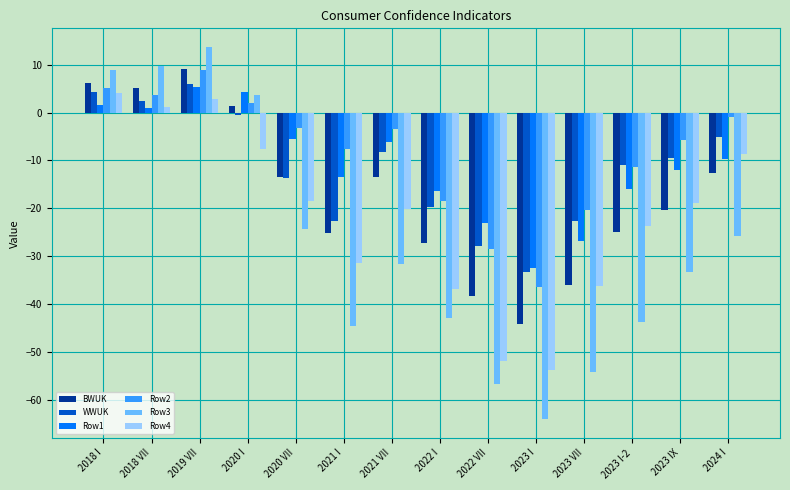

What is the sum of the Row3 values at 2023 I and 2023 VII?

-118.3